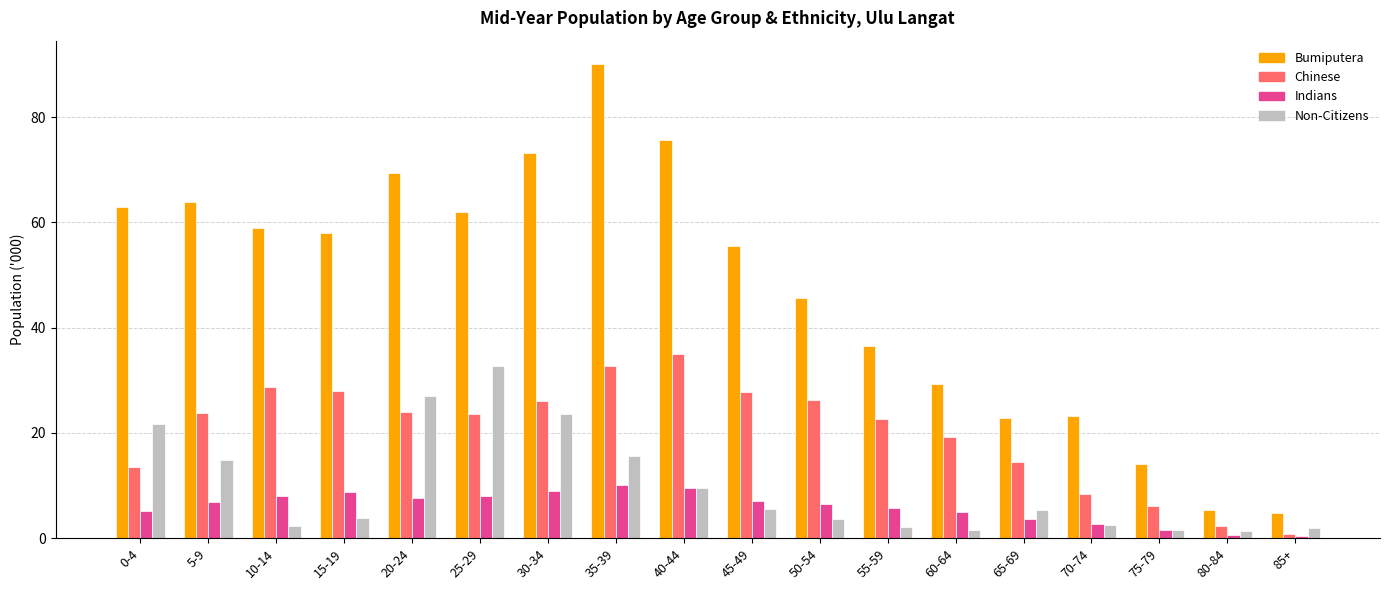

What is the sum of the Chinese values at 55-59 and 75-79?

28.7